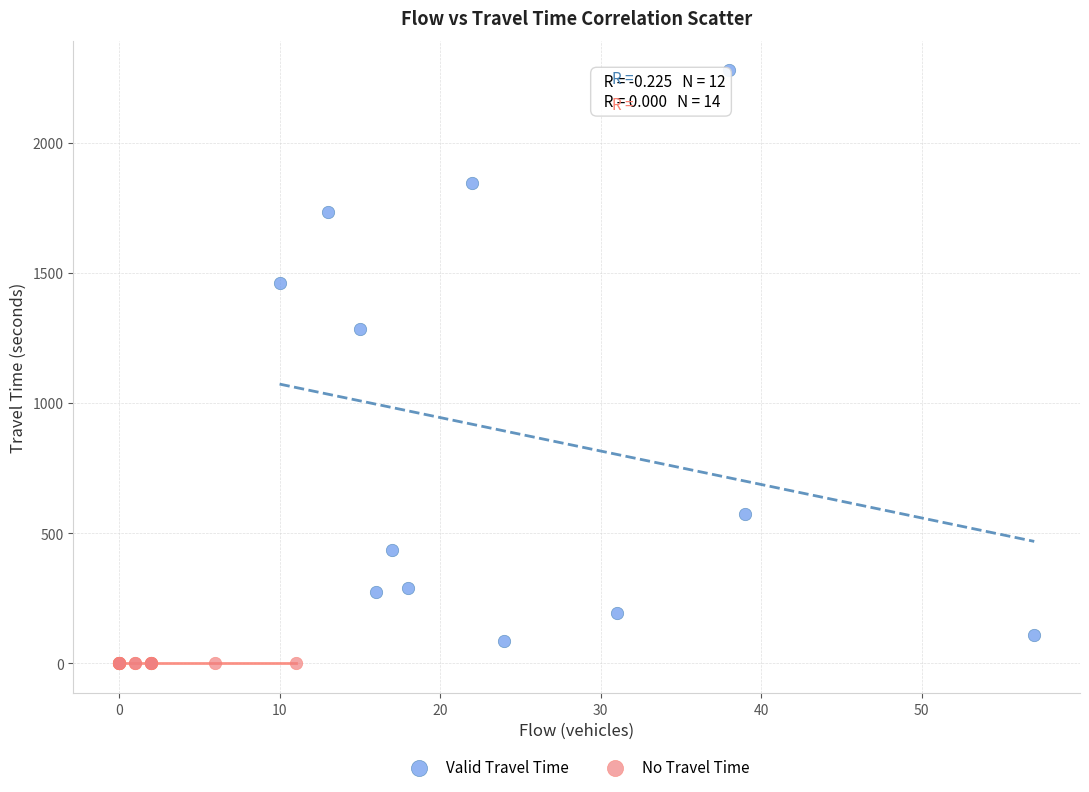

What are all the series names shown in the legend?

Valid Travel Time, No Travel Time